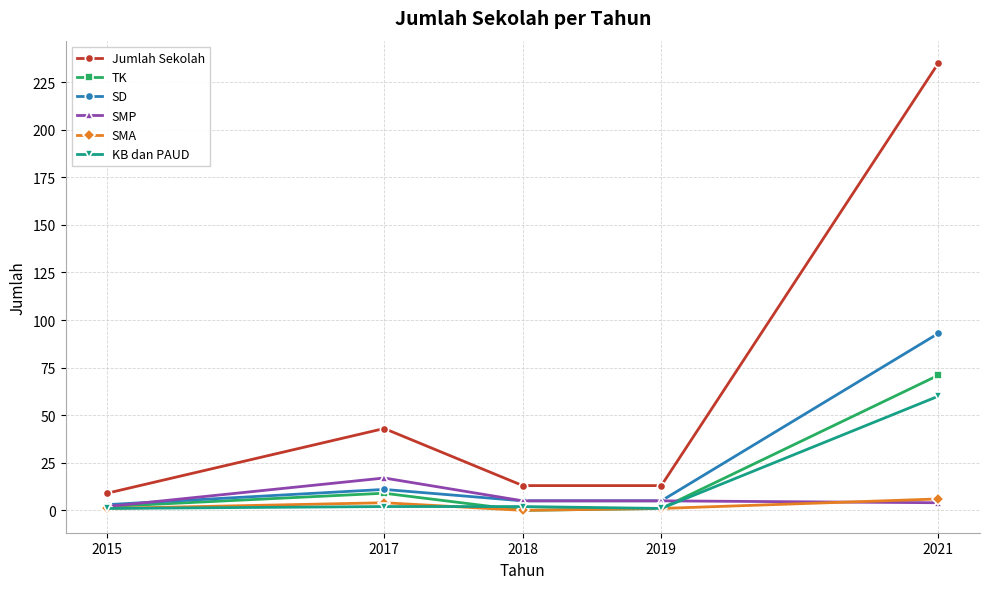

The SD series shows 5 at 2018. True or false?

True